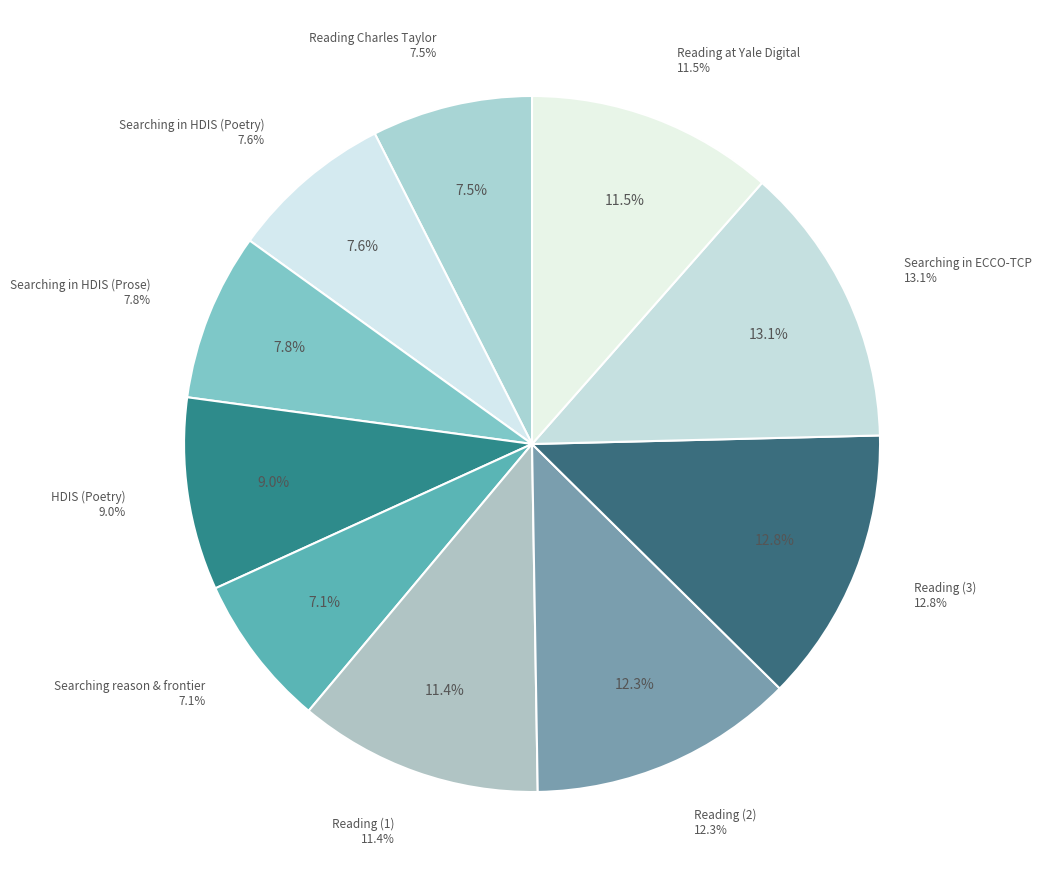

Count the number of slices in the pie.

10